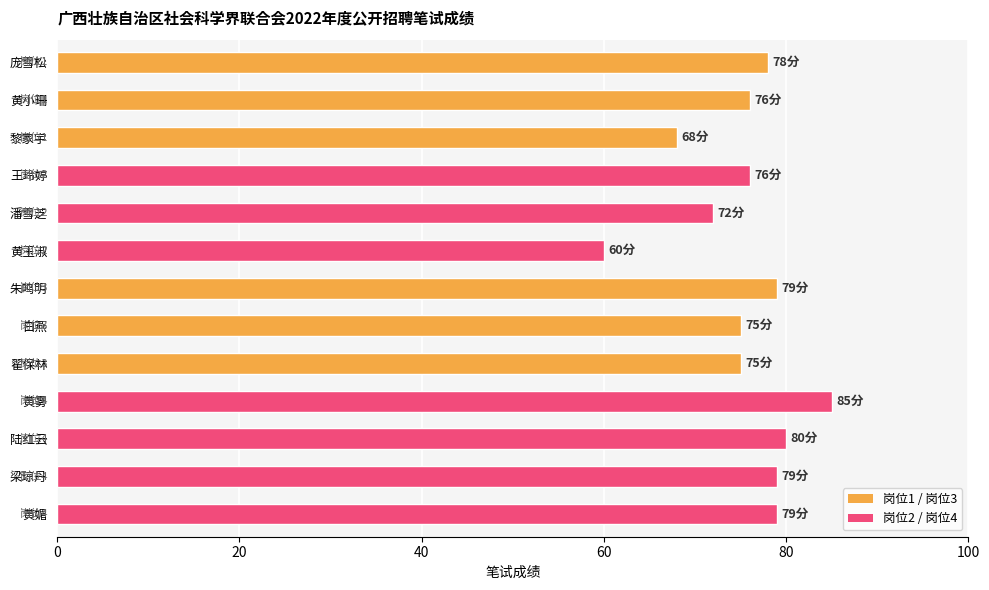

What is the difference between the second highest and minimum values?

20